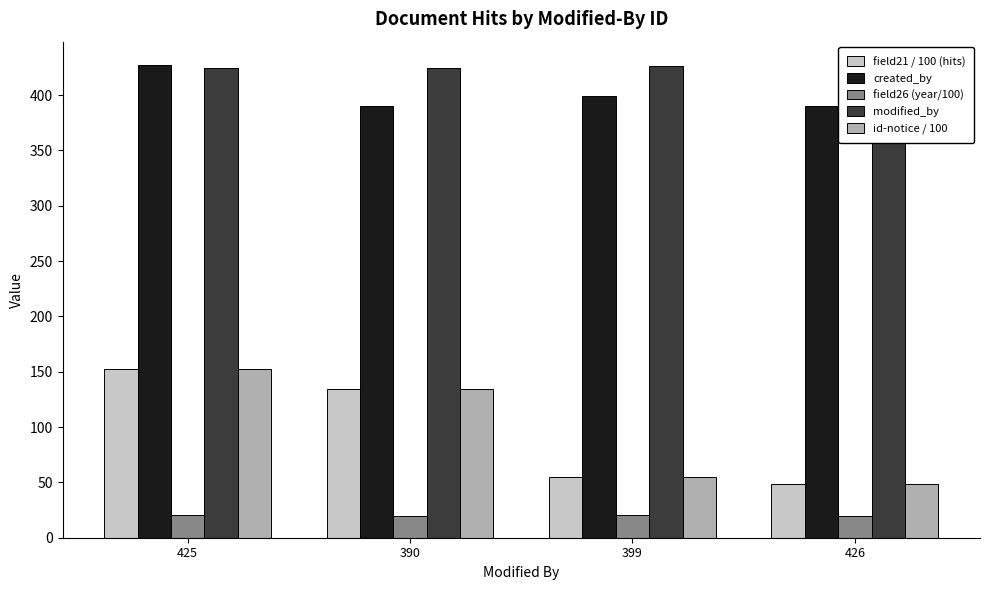

Where does the id-notice / 100 series first go above 134?

425